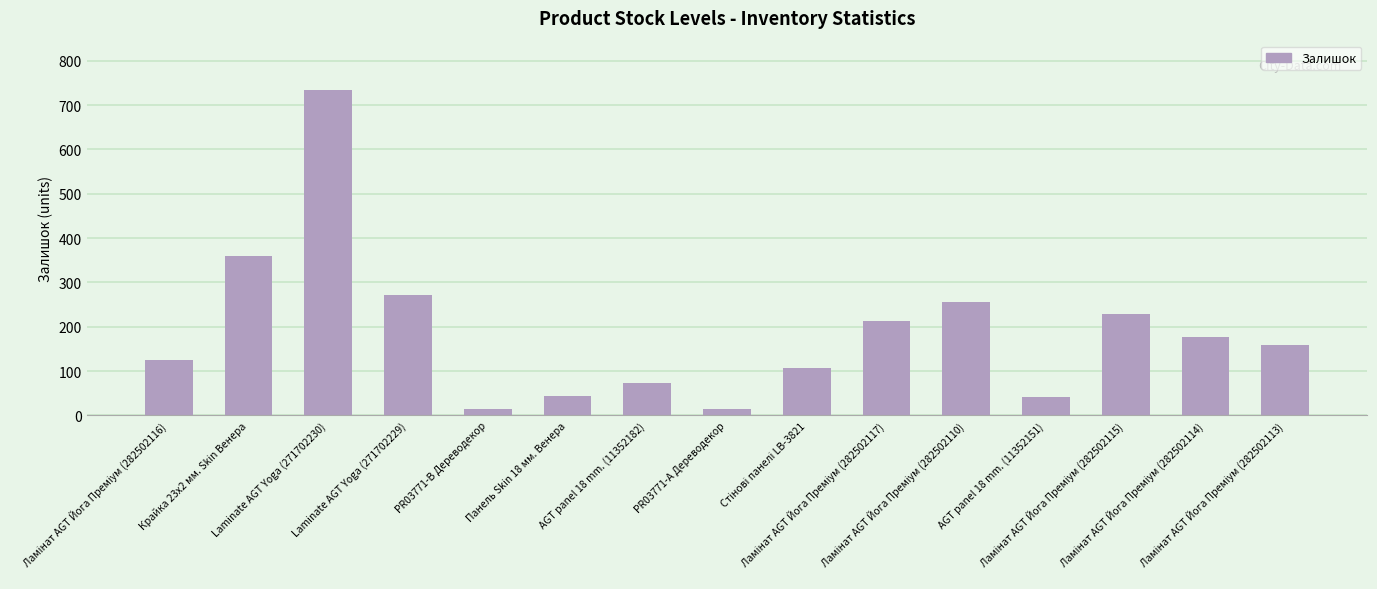

What is the difference between the second highest and minimum values?

345